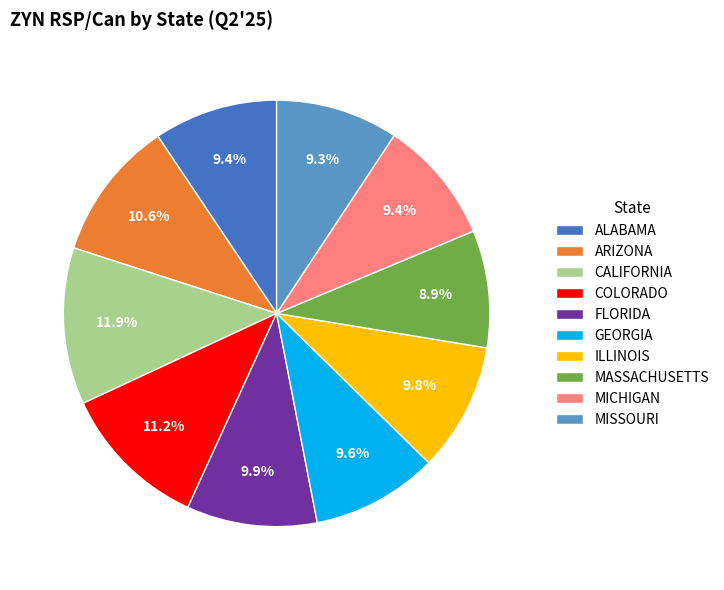

What percentage is the ARIZONA slice, to the nearest percent?

11%